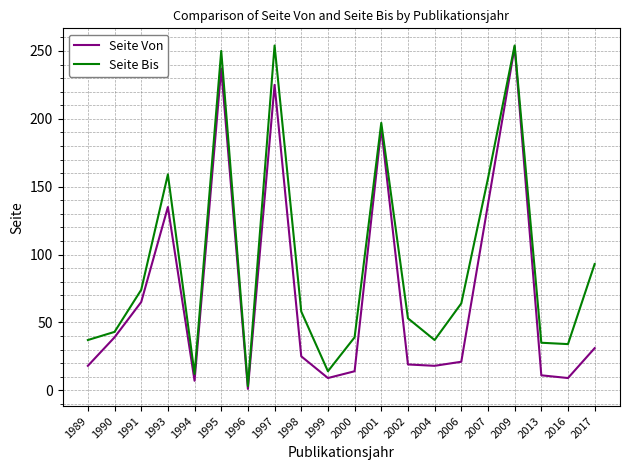

Where is the first local minimum for Seite Bis?

1994